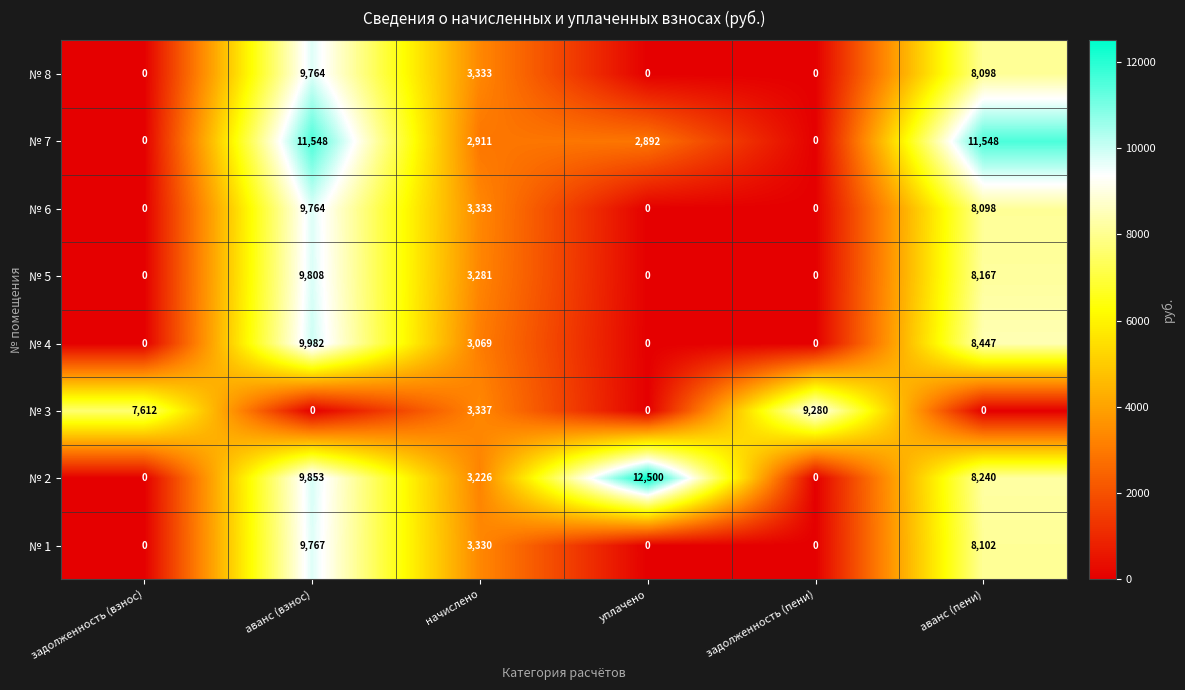

Which label corresponds to the largest value in the chart?

уплачено